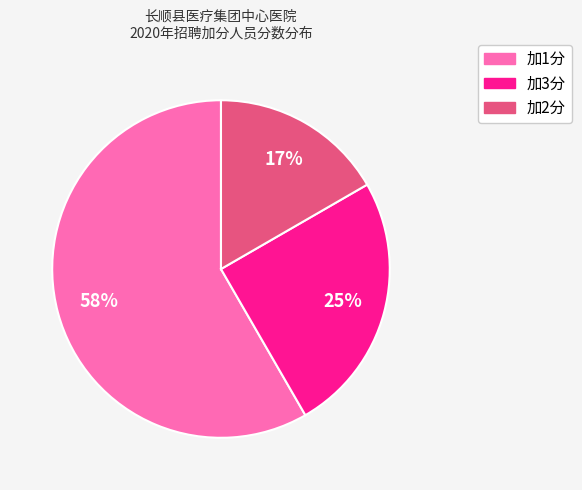

To the nearest percent, what is the average slice percentage?

33%